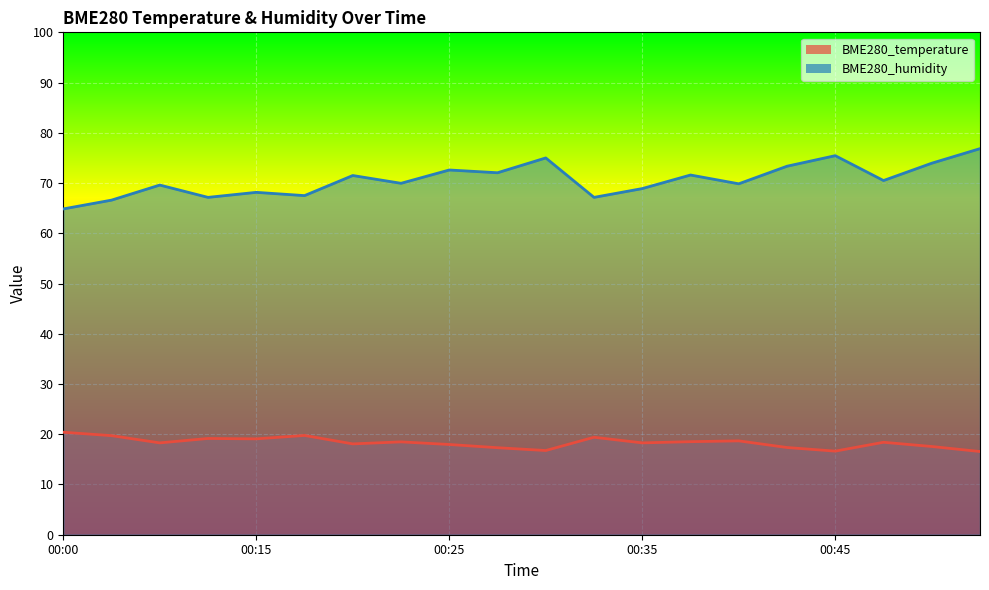

What is the average value of the BME280_humidity series?

70.6